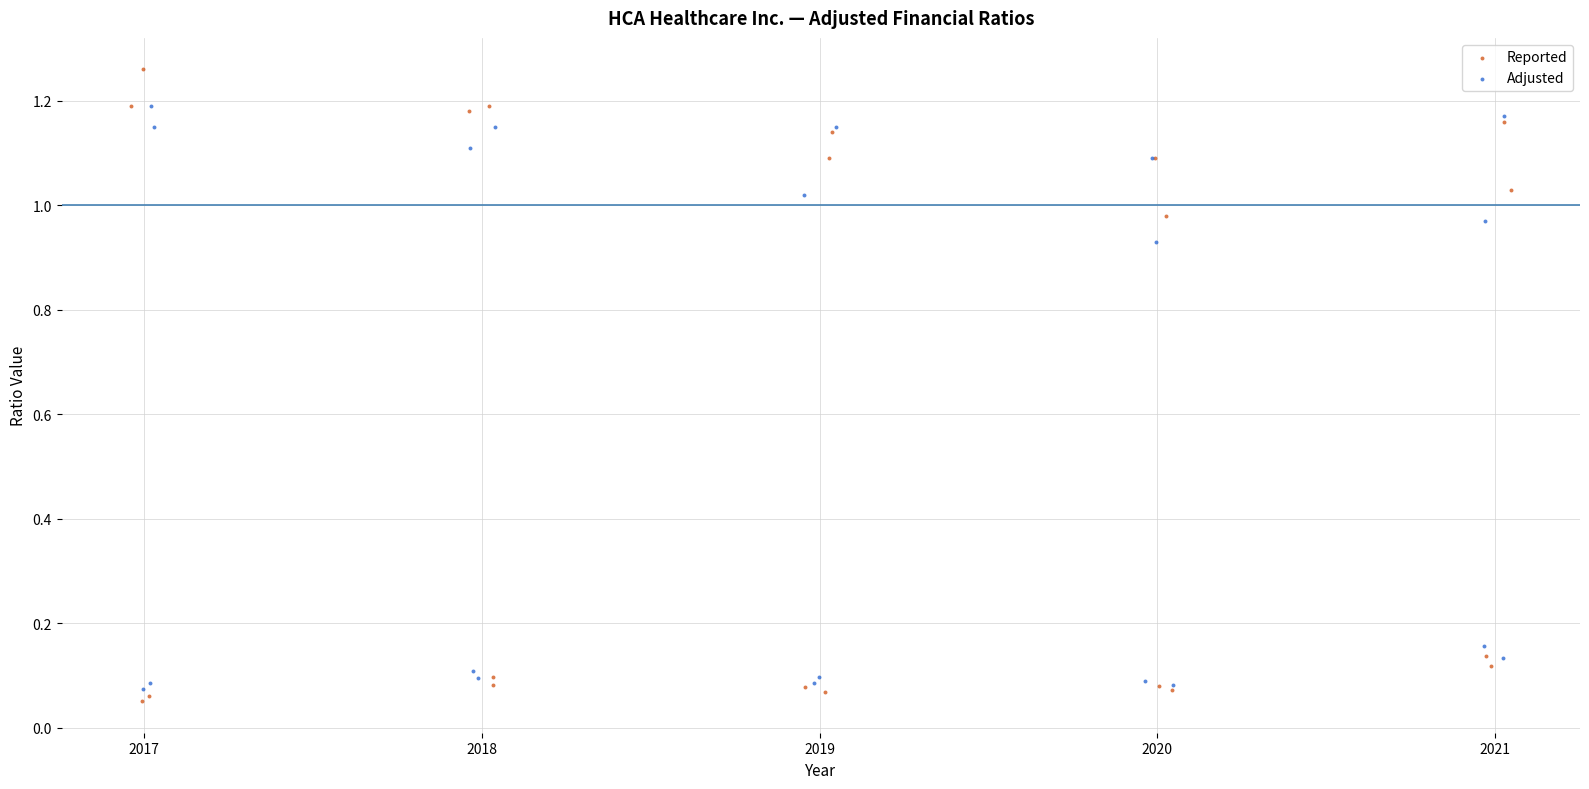

Which series has the widest spread of Y values?

Reported